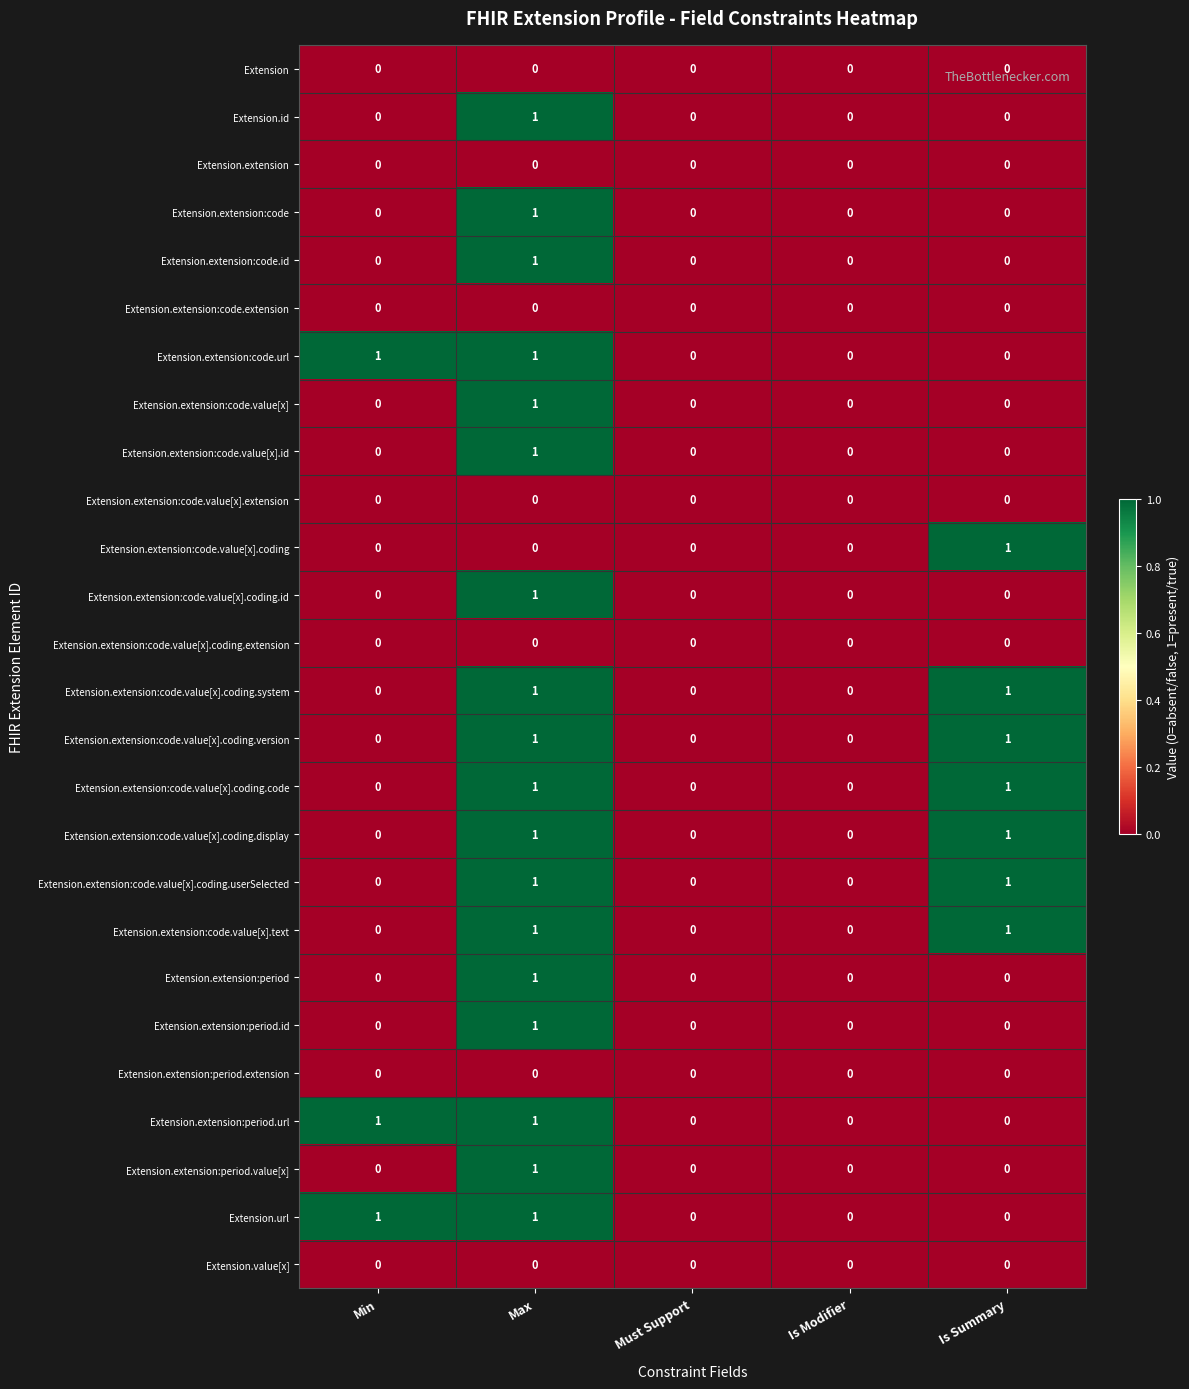

What is the total value across all series at Max?

18